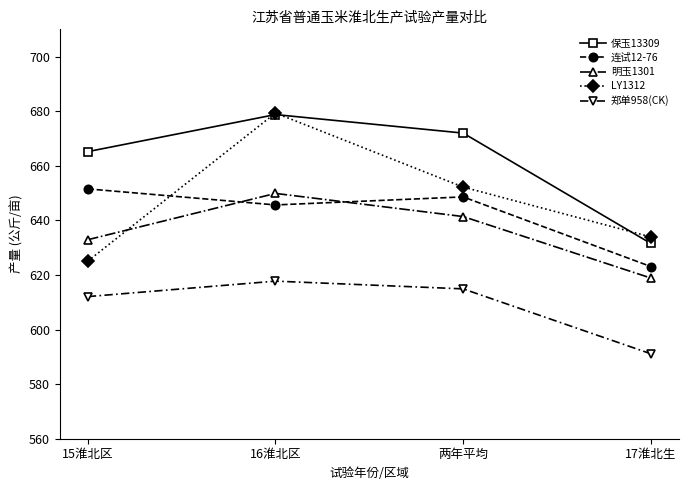

What position from the right is 15淮北区?

4